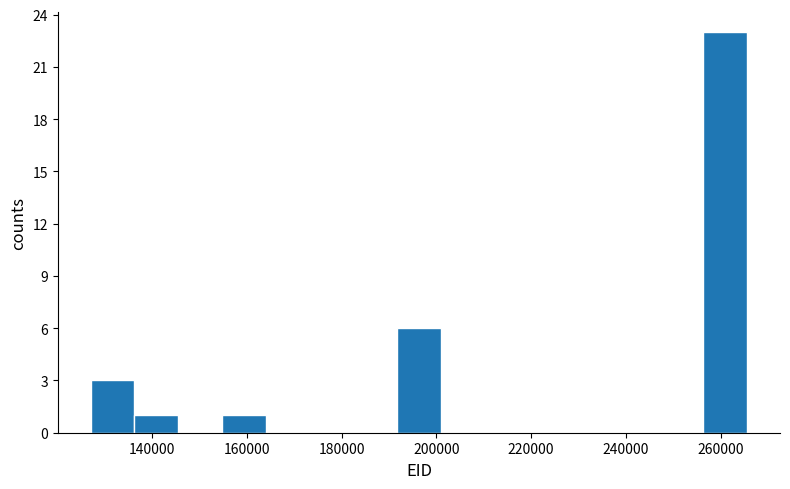

Reading left to right, list every bar in this chart as the range it spans on the x-axis followed by its height. Neither the bar edges nor the heights are printed on the chart, so give them approximately, as read against the axes.

128000 to 136000: 3
136000 to 146000: 1
146000 to 154000: 0
154000 to 164000: 1
164000 to 174000: 0
174000 to 182000: 0
182000 to 192000: 0
192000 to 200000: 6
200000 to 210000: 0
210000 to 220000: 0
220000 to 228000: 0
228000 to 238000: 0
238000 to 248000: 0
248000 to 256000: 0
256000 to 266000: 23